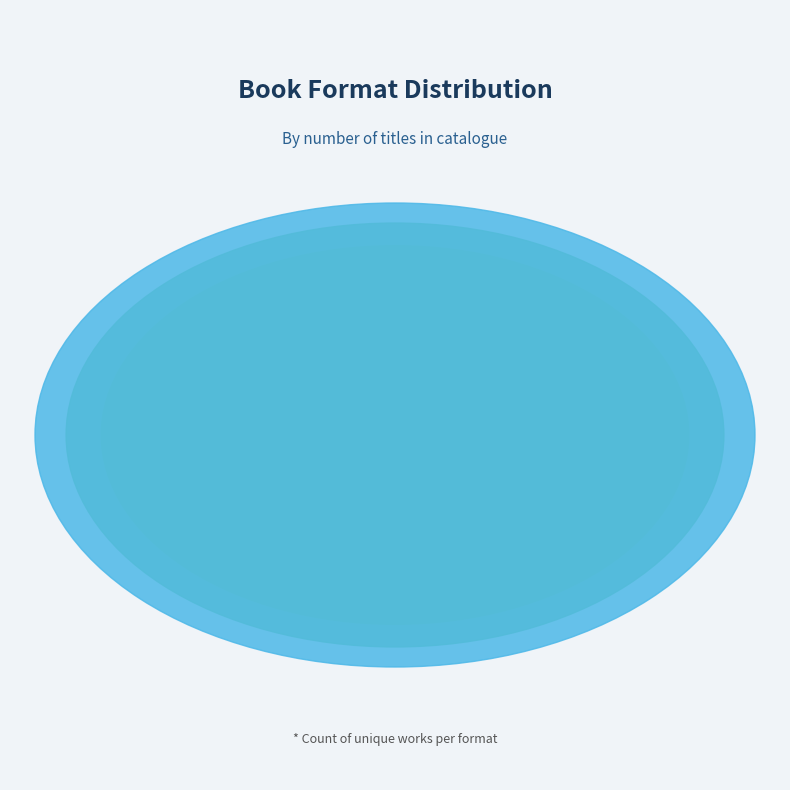

Is it true that Trade Paperback is 4% of the pie?

False